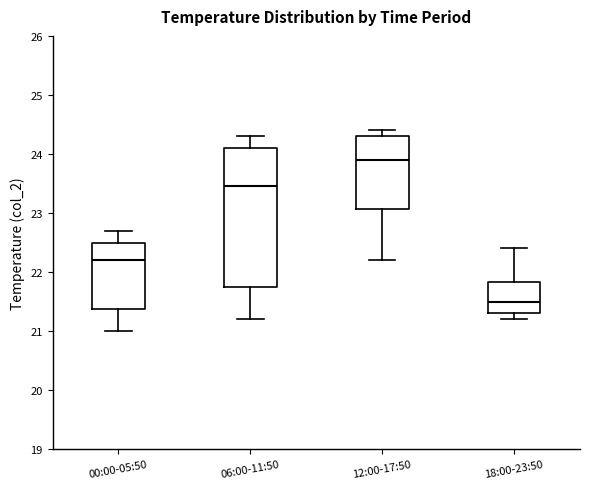

Where is the upper edge of the box for 06:00-11:50 on the y-axis? The values are not printed on the chart, so give them approximately, as read against the axis.

24.1